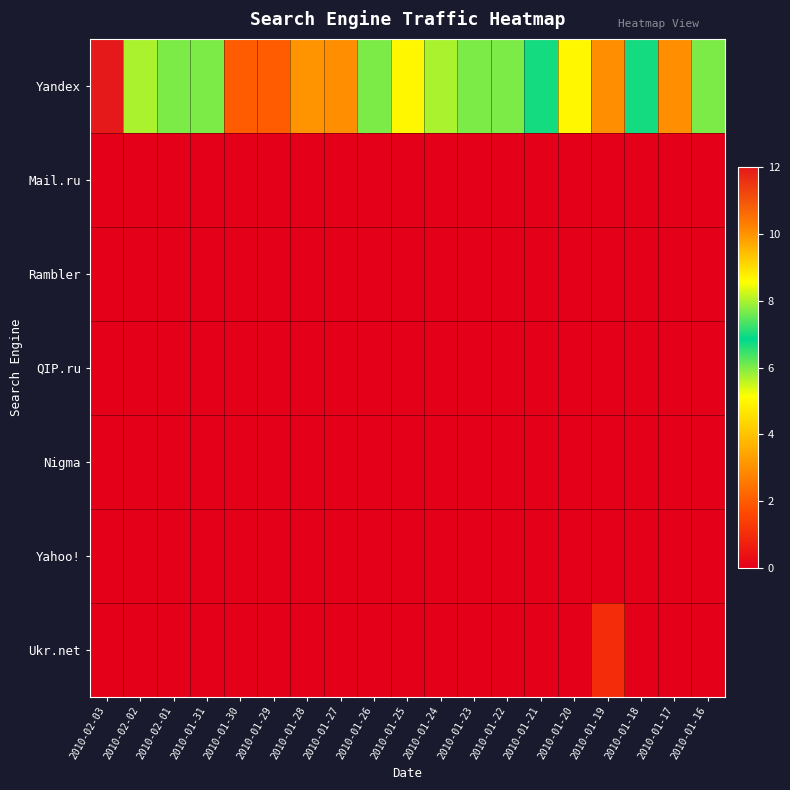

What is the maximum value shown in the chart?

12